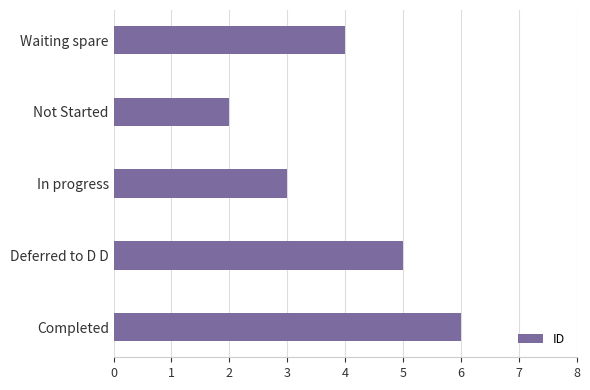

Which category has the highest value across all series?

Completed